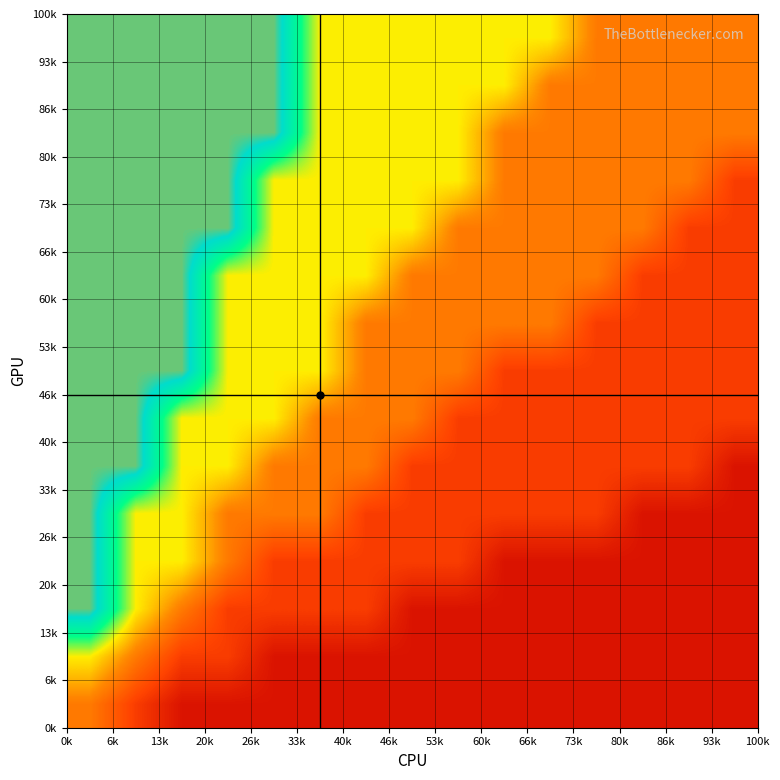

Count the number of categories in the chart.

15